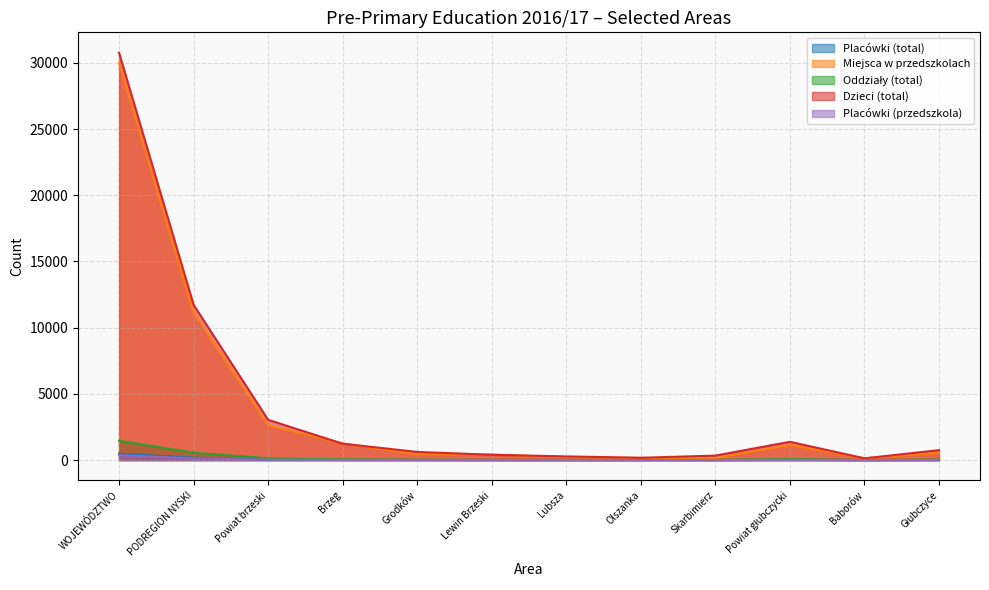

True or false: Placówki (przedszkola) has more than 1 points higher than both neighbors.

True